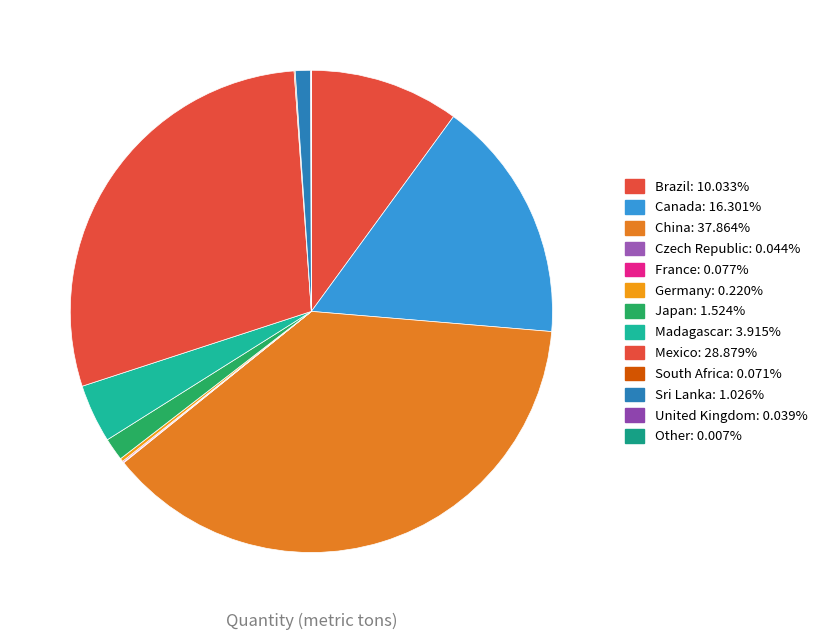

Between Brazil and Madagascar, which is larger?

Brazil